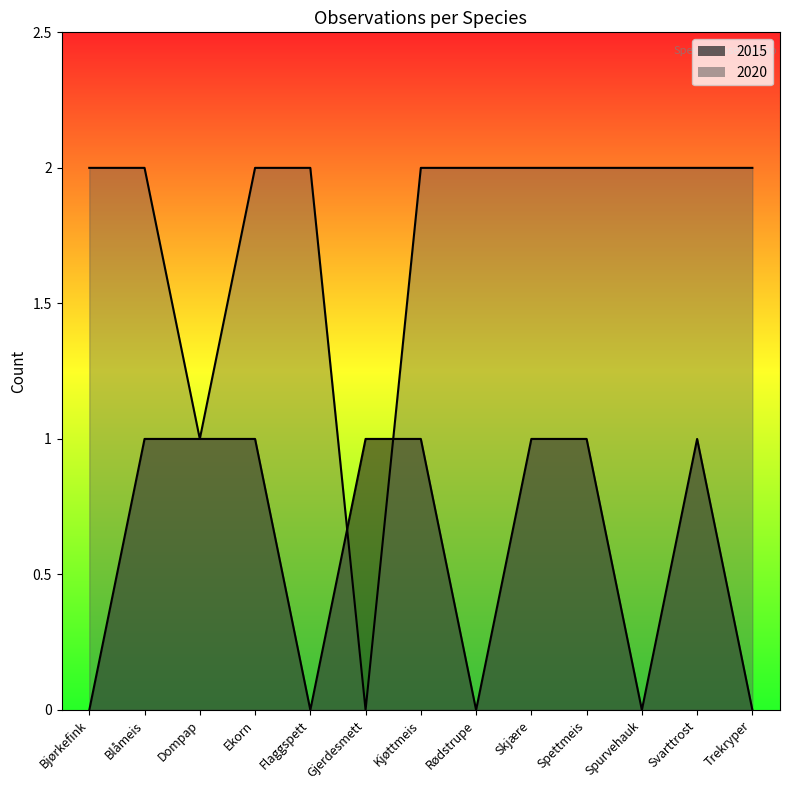

How many data points in 2020 are less than 2?

2